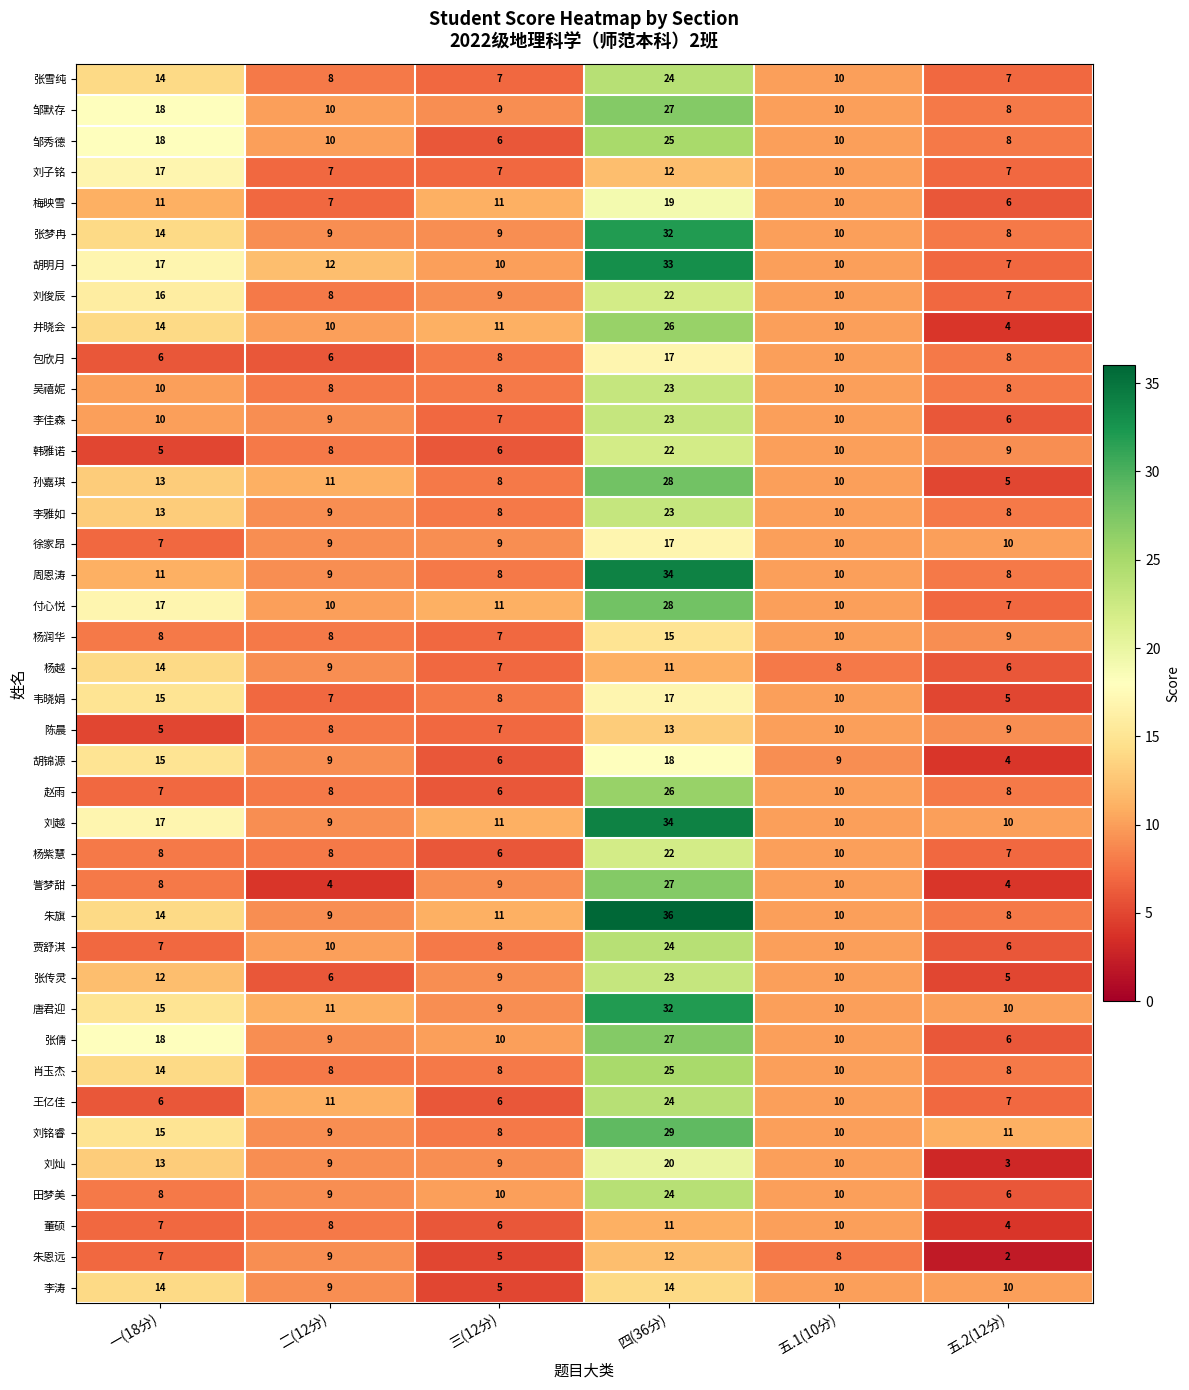

What is the maximum value shown in the chart?

36